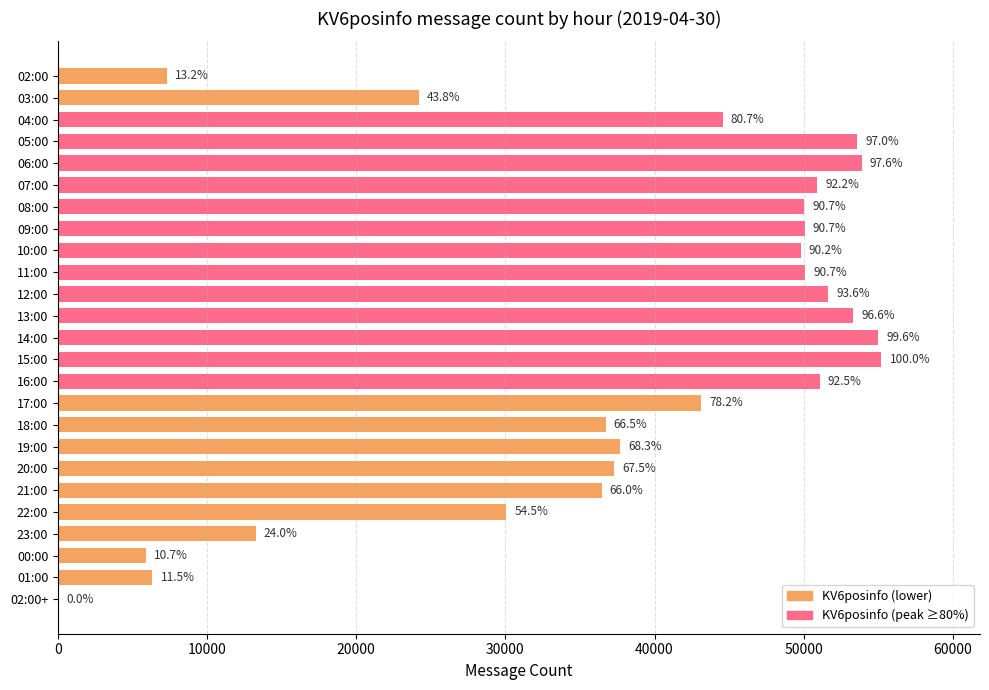

Count the number of values greater than 44560.

12